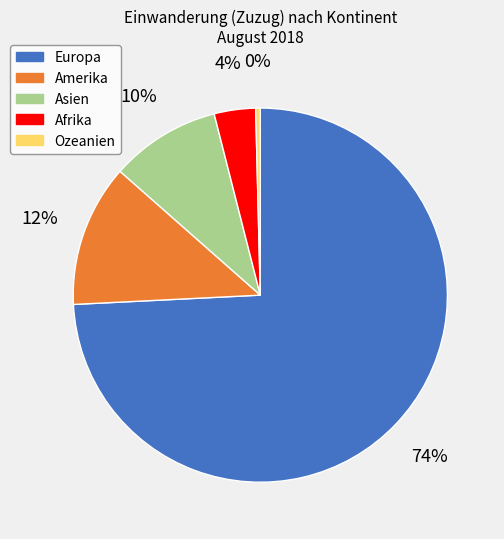

To the nearest percent, what percentage of the pie is Asien?

10%